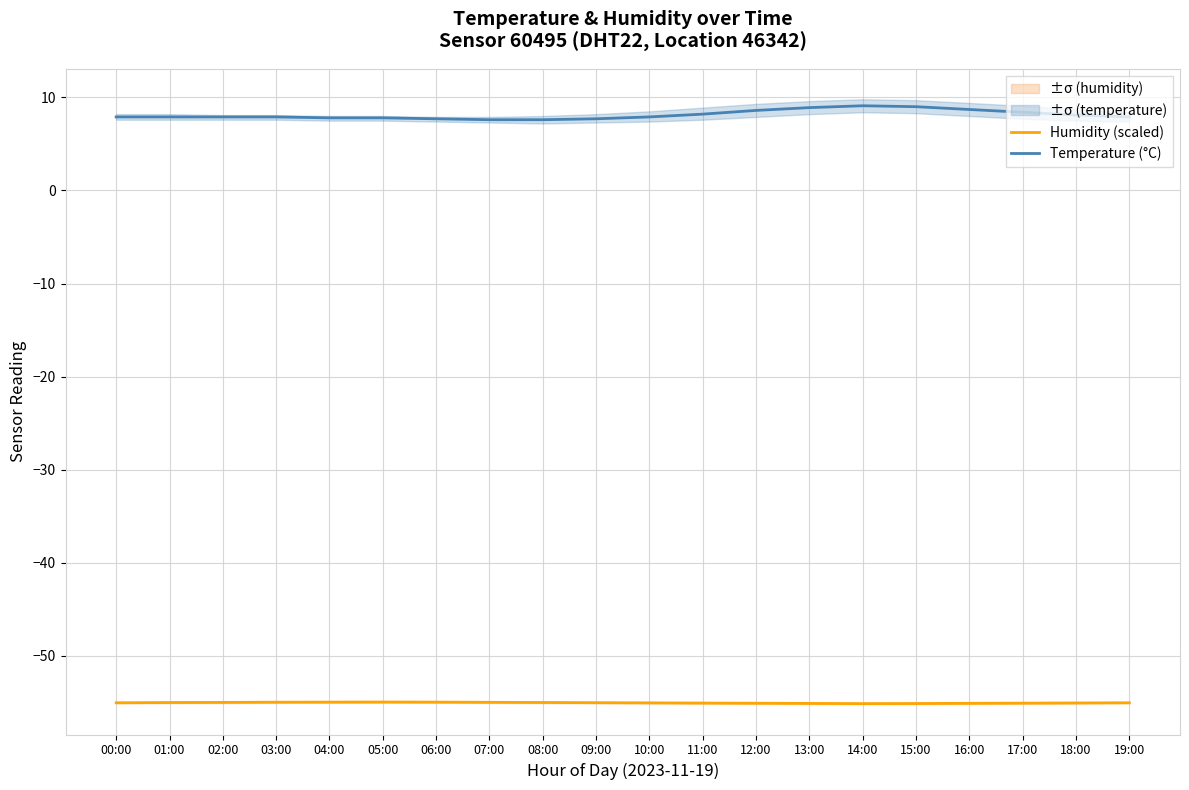

Rank the series by their maximum value, from lowest to highest.

Humidity (scaled), Temperature (°C)